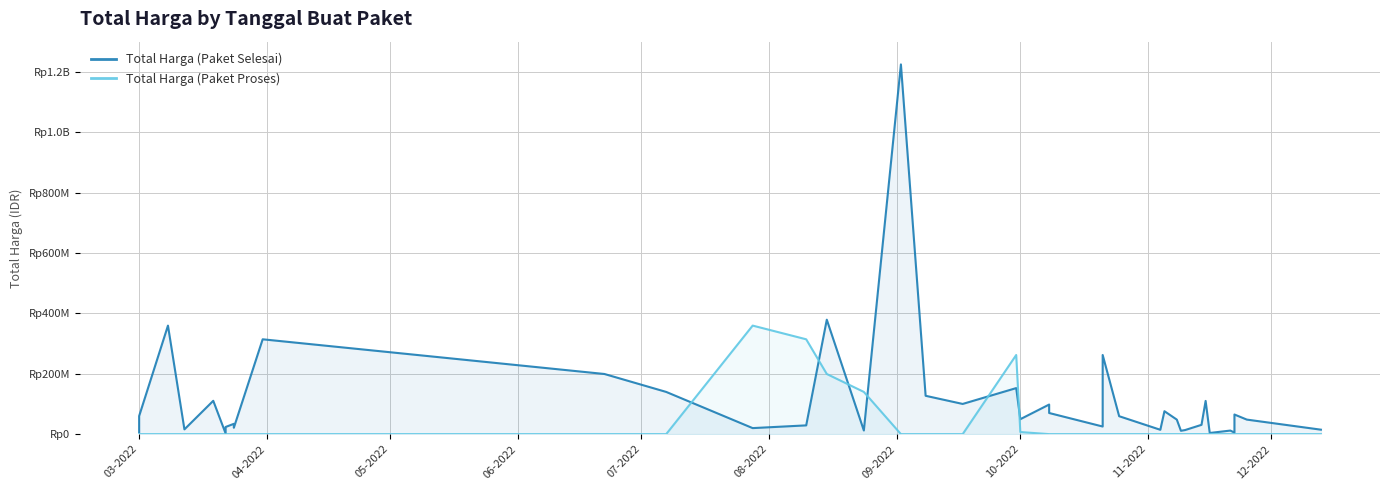

Does the chart display data point markers on the line(s)?

No